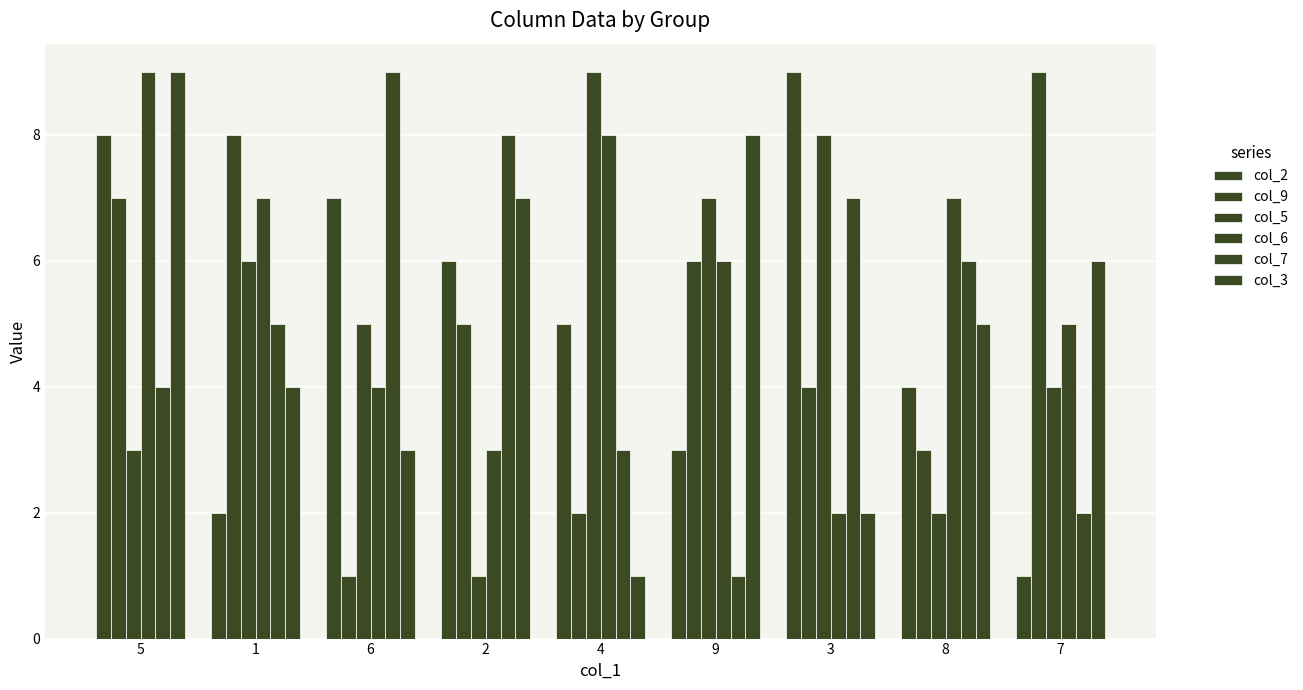

How many values in the col_3 series are below 5?

4